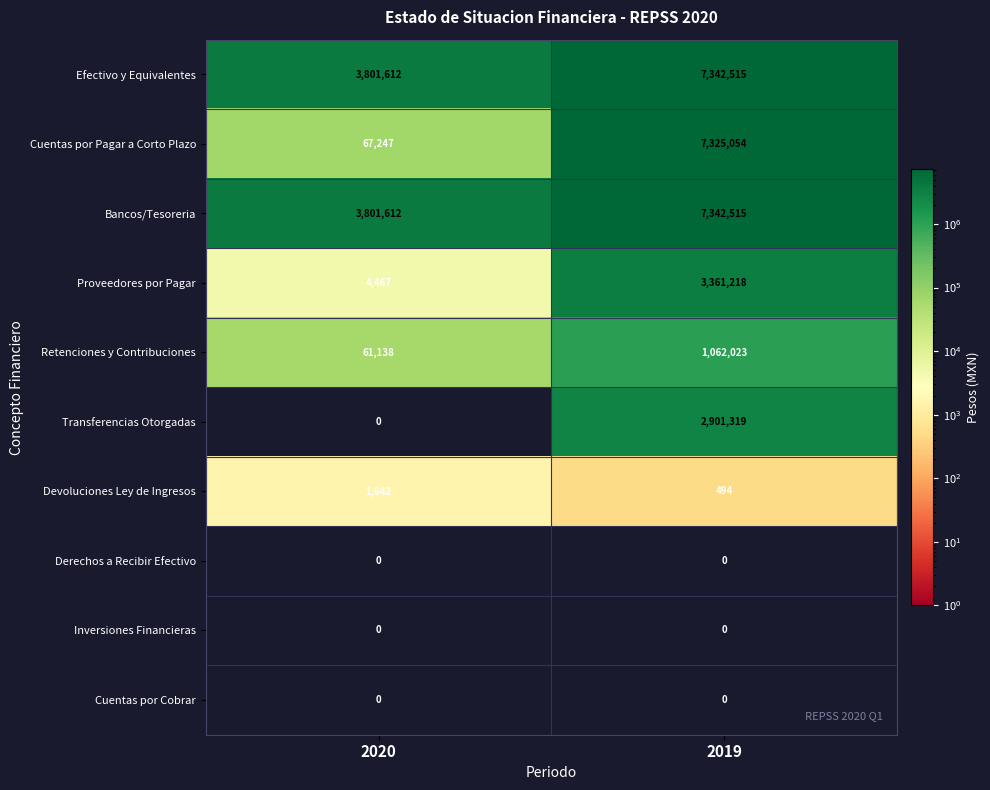

At which category is the sum across all series the highest?

2019